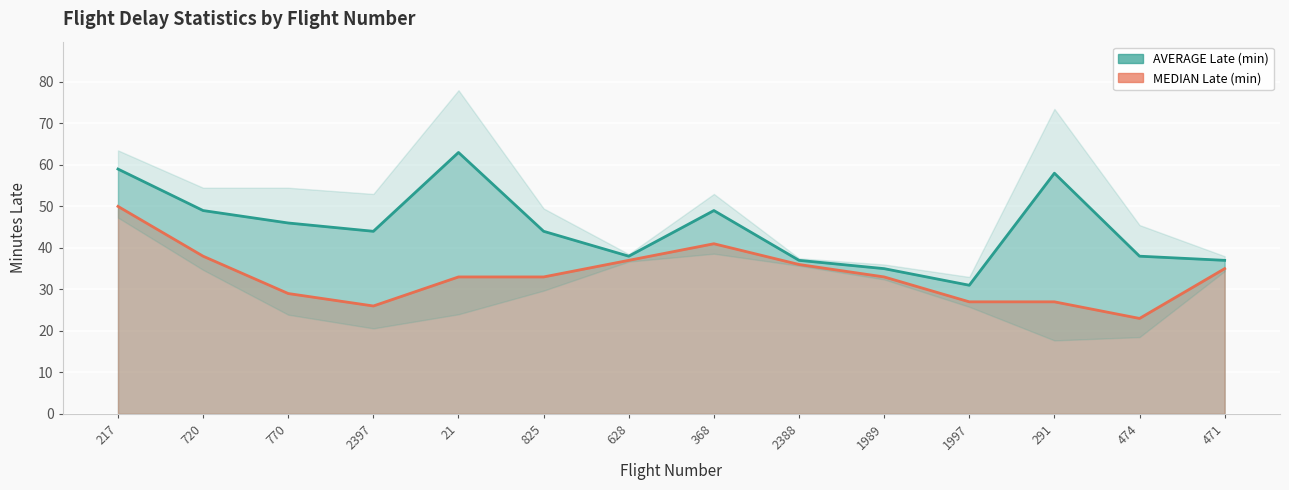

True or false: AVERAGE Late (min) and MEDIAN Late (min) intersect in this chart.

False